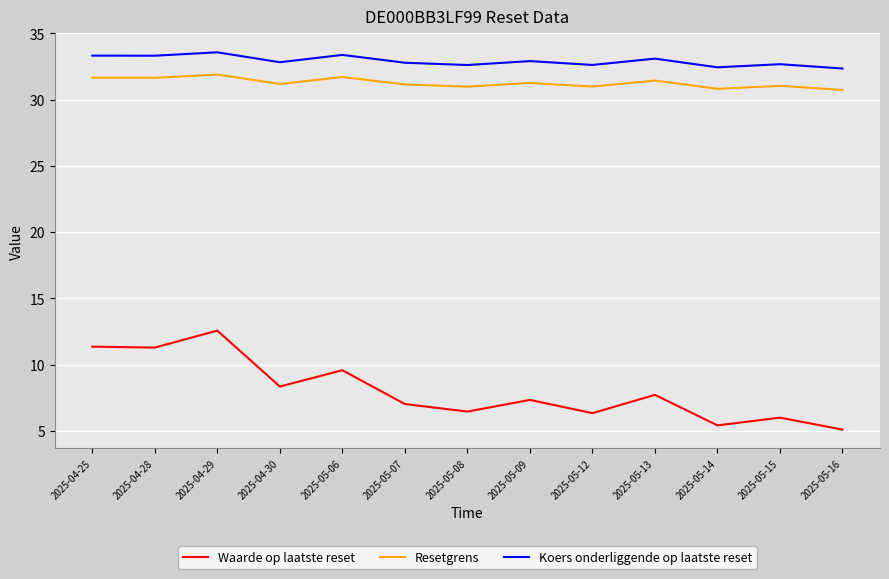

What is the total value across all series at 2025-04-28?

76.3